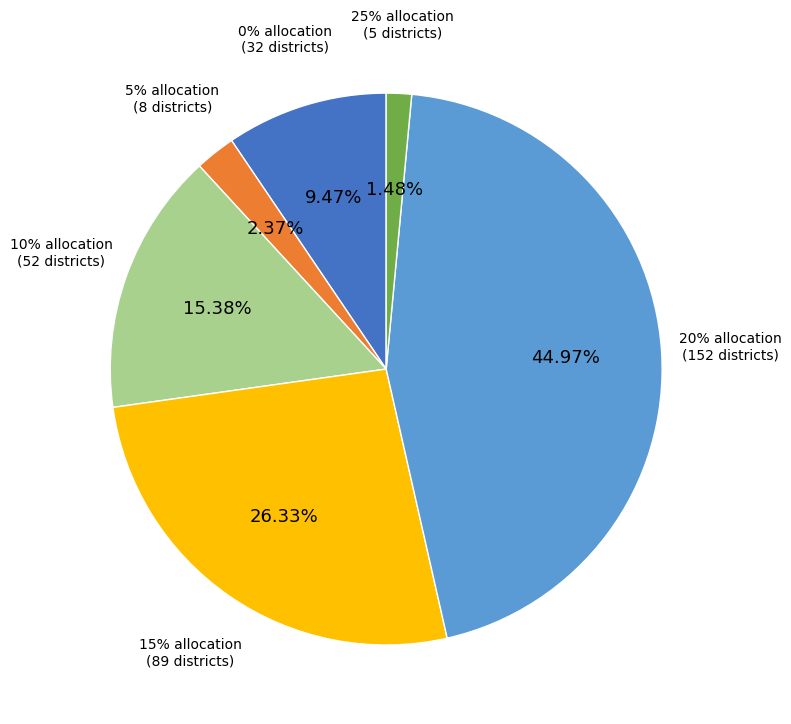

What percentage is the 15% allocation slice, to the nearest percent?

26%